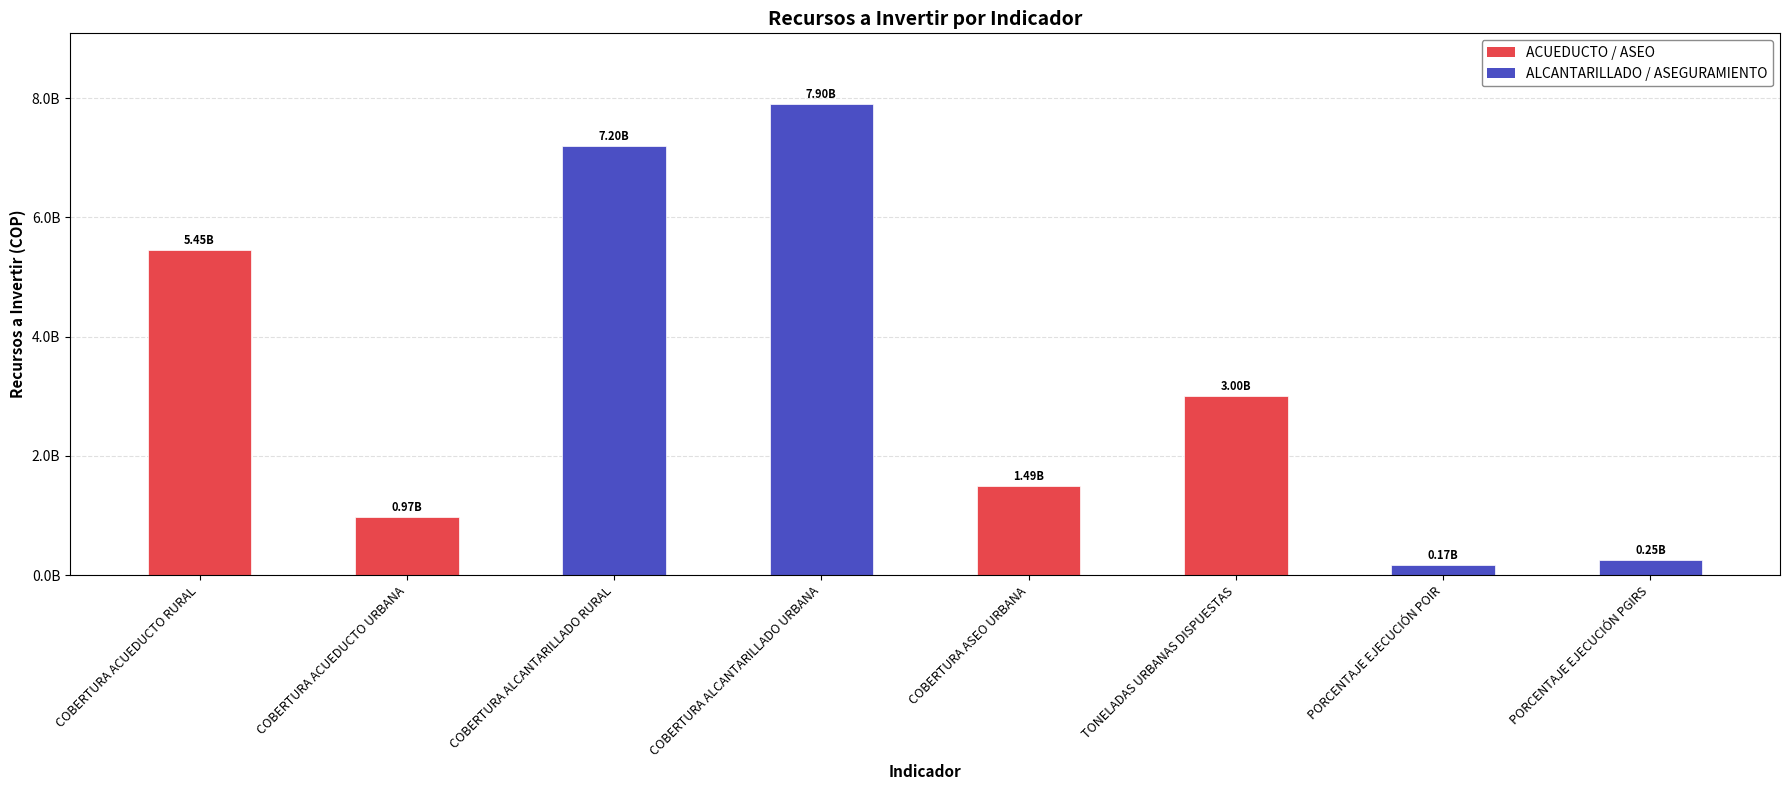

Between PORCENTAJE EJECUCIÓN POIR and COBERTURA ACUEDUCTO RURAL, which is larger?

COBERTURA ACUEDUCTO RURAL